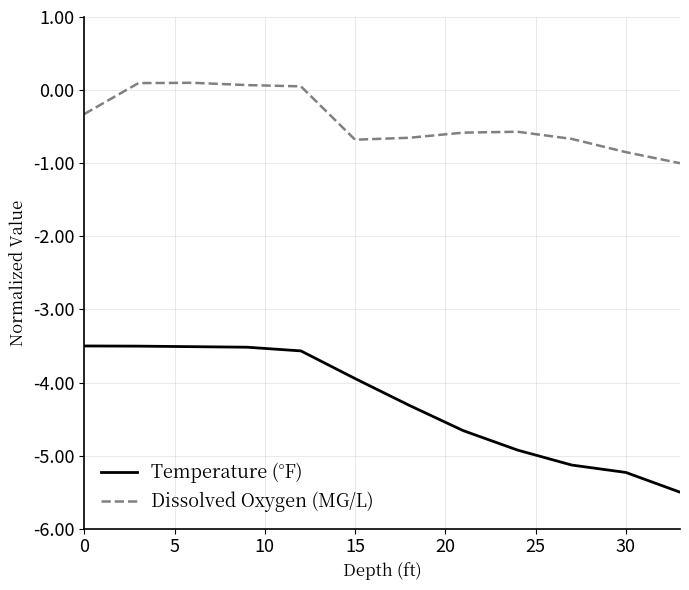

What is the sum of all Temperature (°F) values?

-51.3